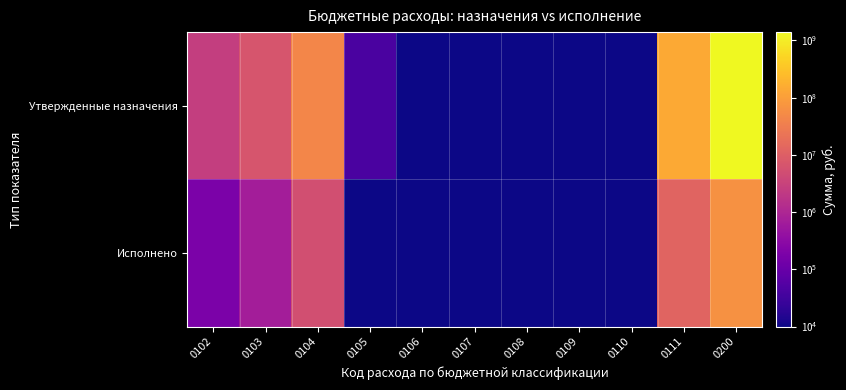

Between 0106 and 0102, which is larger?

0102